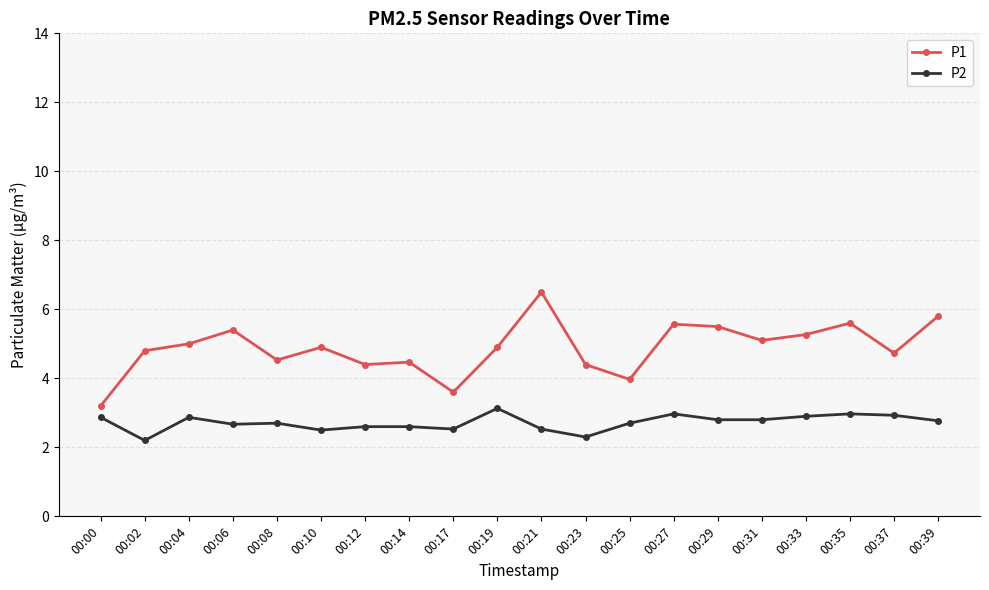

What is the minimum value for P2?

2.2